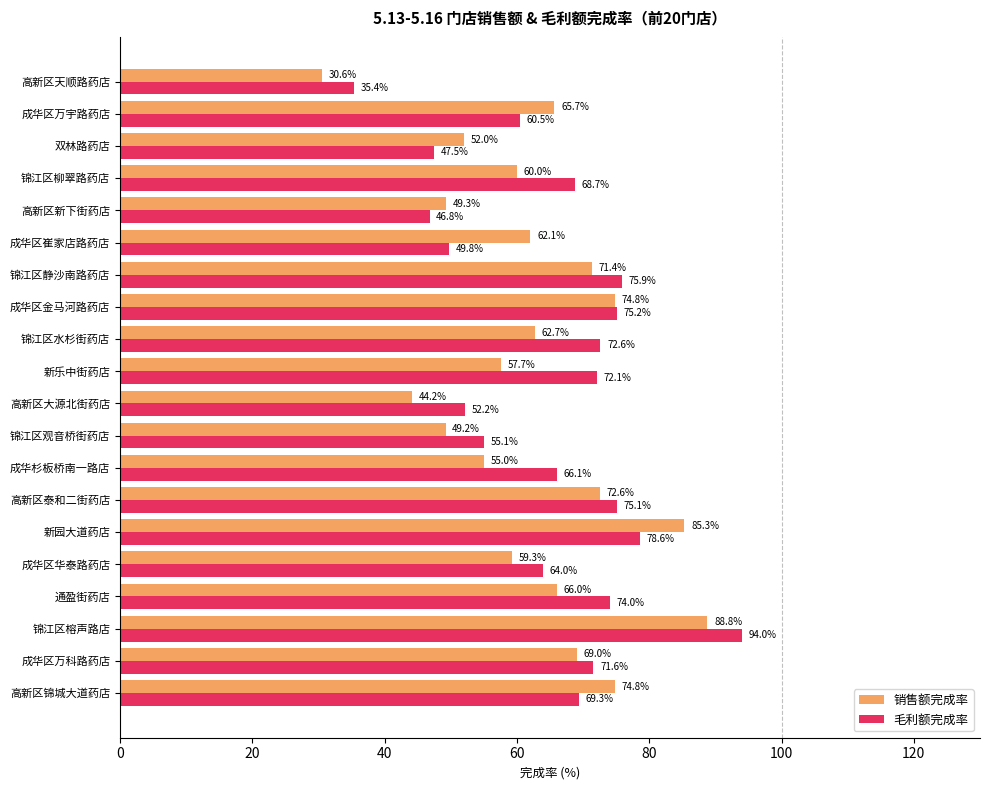

List the series in order of their overall mean, highest first.

毛利额完成率, 销售额完成率